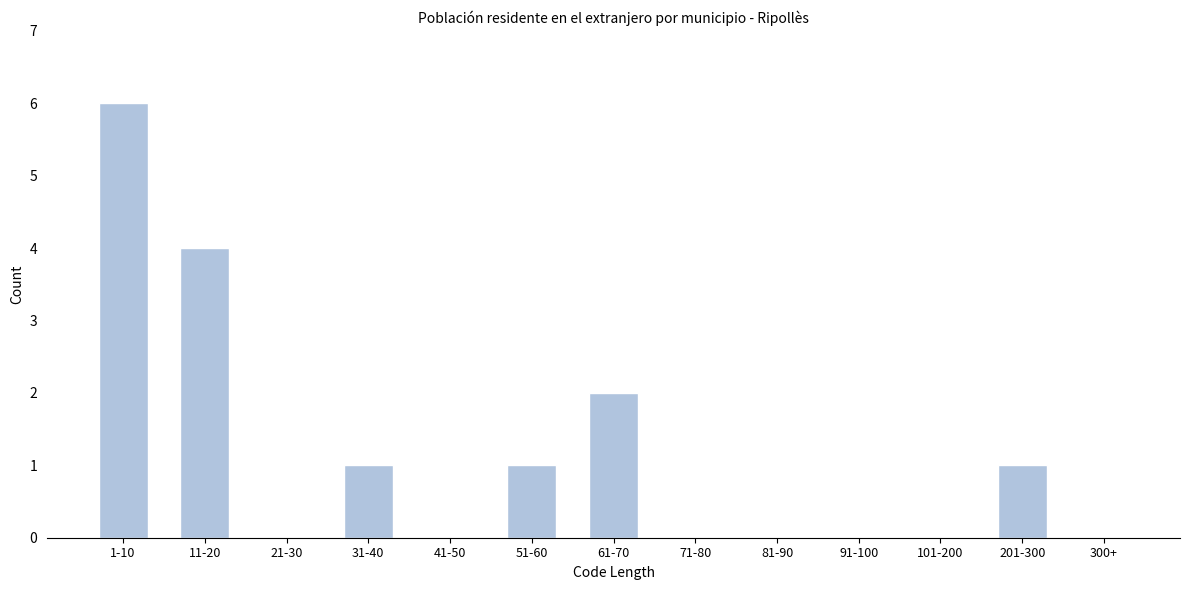

Reading left to right, what are all the values shown in this chart?

1-10=6	11-20=4	21-30=0	31-40=1	41-50=0	51-60=1	61-70=2	71-80=0	81-90=0	91-100=0	101-200=0	201-300=1	300+=0